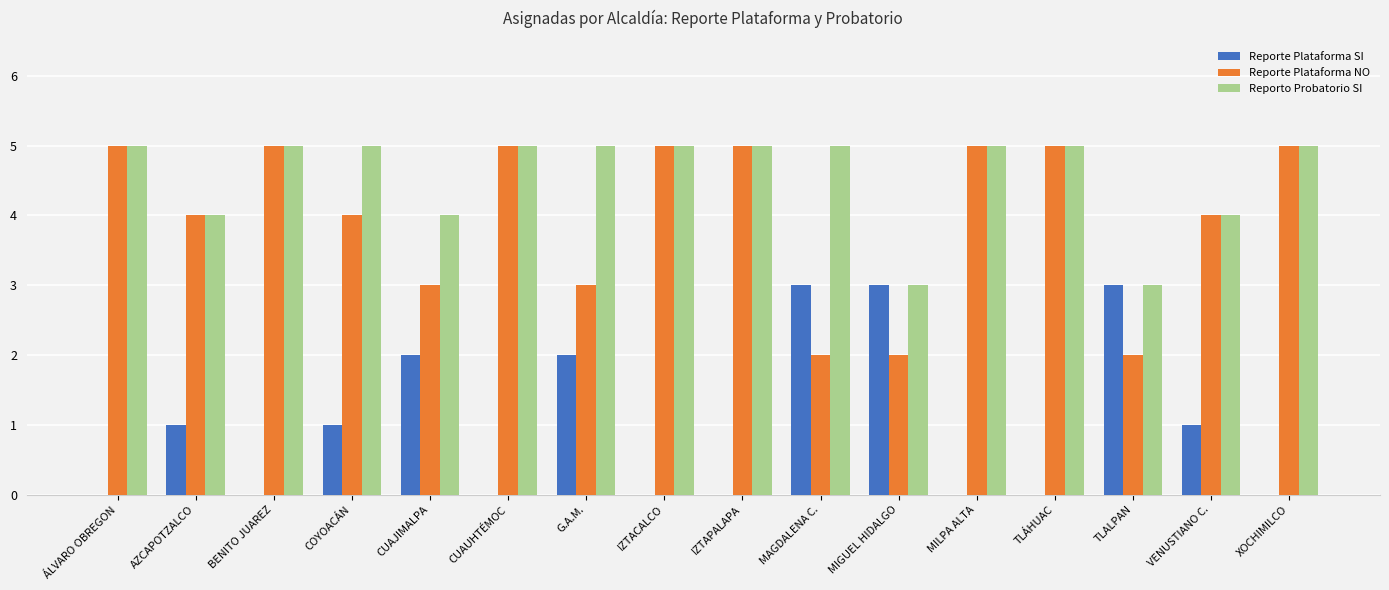

Reading right to left, list all the values displayed in this chart.

Reporte Plataforma SI: XOCHIMILCO=0	VENUSTIANO C.=1	TLALPAN=3	TLÁHUAC=0	MILPA ALTA=0	MIGUEL HIDALGO=3	MAGDALENA C.=3	IZTAPALAPA=0	IZTACALCO=0	G.A.M.=2	CUAUHTÉMOC=0	CUAJIMALPA=2	COYOACÁN=1	BENITO JUAREZ=0	AZCAPOTZALCO=1	ÁLVARO OBREGON=0
Reporte Plataforma NO: XOCHIMILCO=5	VENUSTIANO C.=4	TLALPAN=2	TLÁHUAC=5	MILPA ALTA=5	MIGUEL HIDALGO=2	MAGDALENA C.=2	IZTAPALAPA=5	IZTACALCO=5	G.A.M.=3	CUAUHTÉMOC=5	CUAJIMALPA=3	COYOACÁN=4	BENITO JUAREZ=5	AZCAPOTZALCO=4	ÁLVARO OBREGON=5
Reporto Probatorio SI: XOCHIMILCO=5	VENUSTIANO C.=4	TLALPAN=3	TLÁHUAC=5	MILPA ALTA=5	MIGUEL HIDALGO=3	MAGDALENA C.=5	IZTAPALAPA=5	IZTACALCO=5	G.A.M.=5	CUAUHTÉMOC=5	CUAJIMALPA=4	COYOACÁN=5	BENITO JUAREZ=5	AZCAPOTZALCO=4	ÁLVARO OBREGON=5